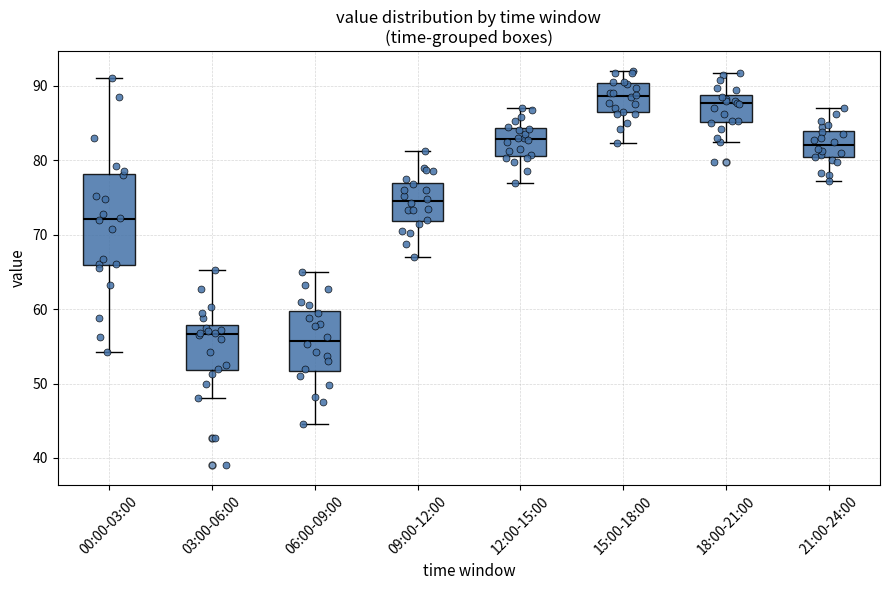

Which box's median line is the highest?

15:00-18:00